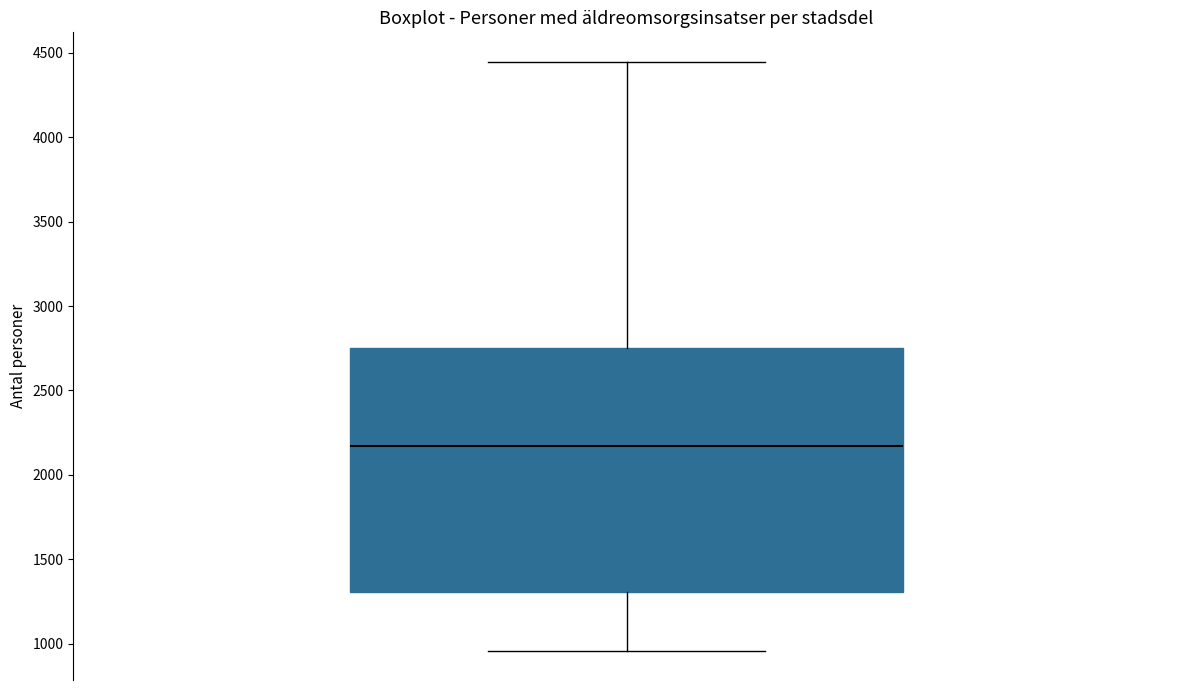

Where does the upper whisker of the box end on the y-axis? The values are not printed on the chart, so give them approximately, as read against the axis.

4450